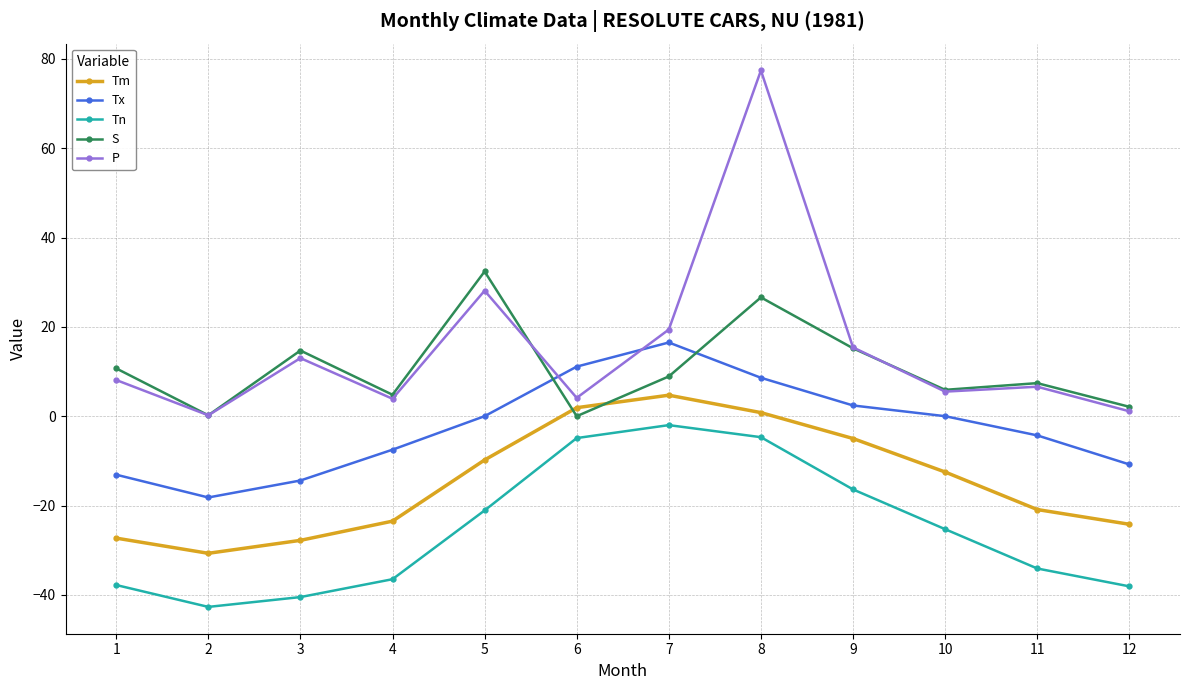

What is the difference between the highest and lowest values at 11?

41.5